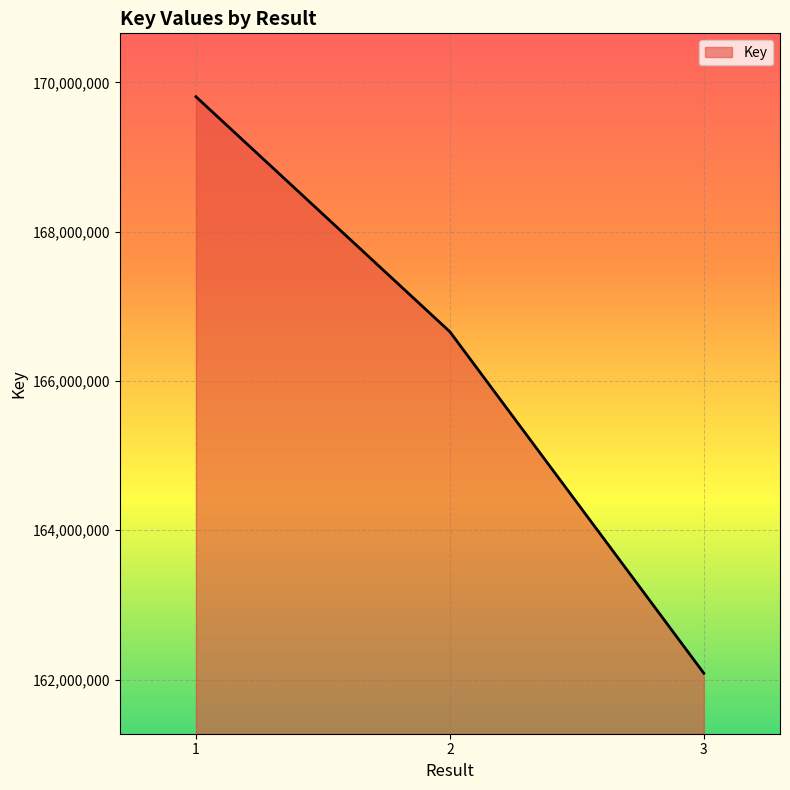

Which has a higher value, 2 or 1?

1